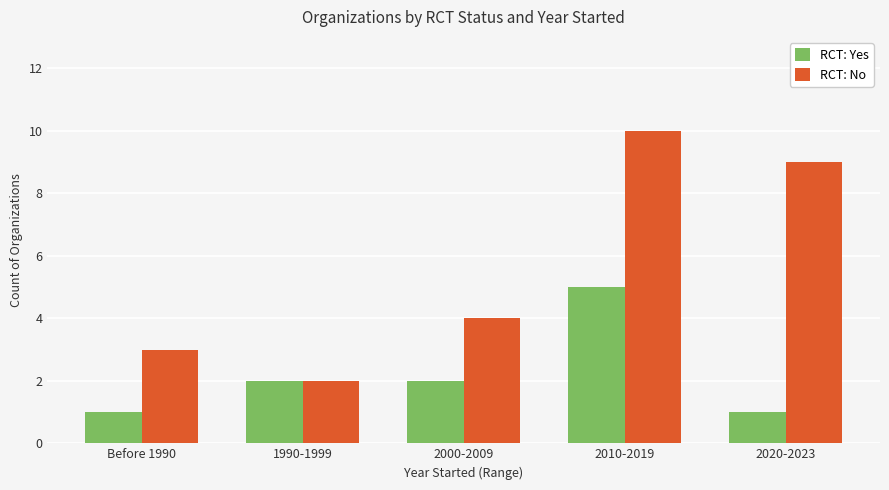

What is the smallest value displayed?

1